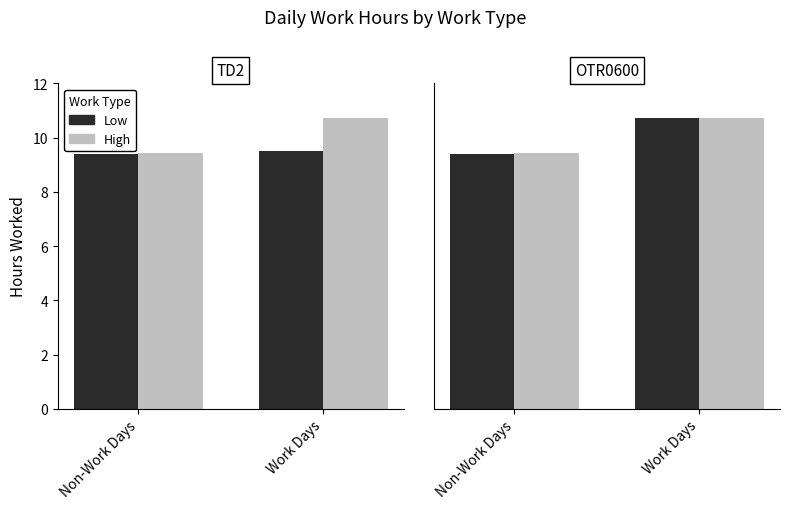

What is the minimum value for High?

9.4